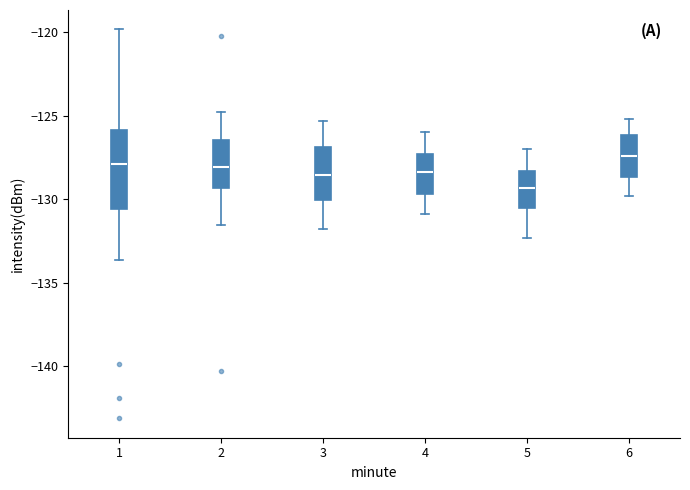

Which box's median line is the lowest?

5